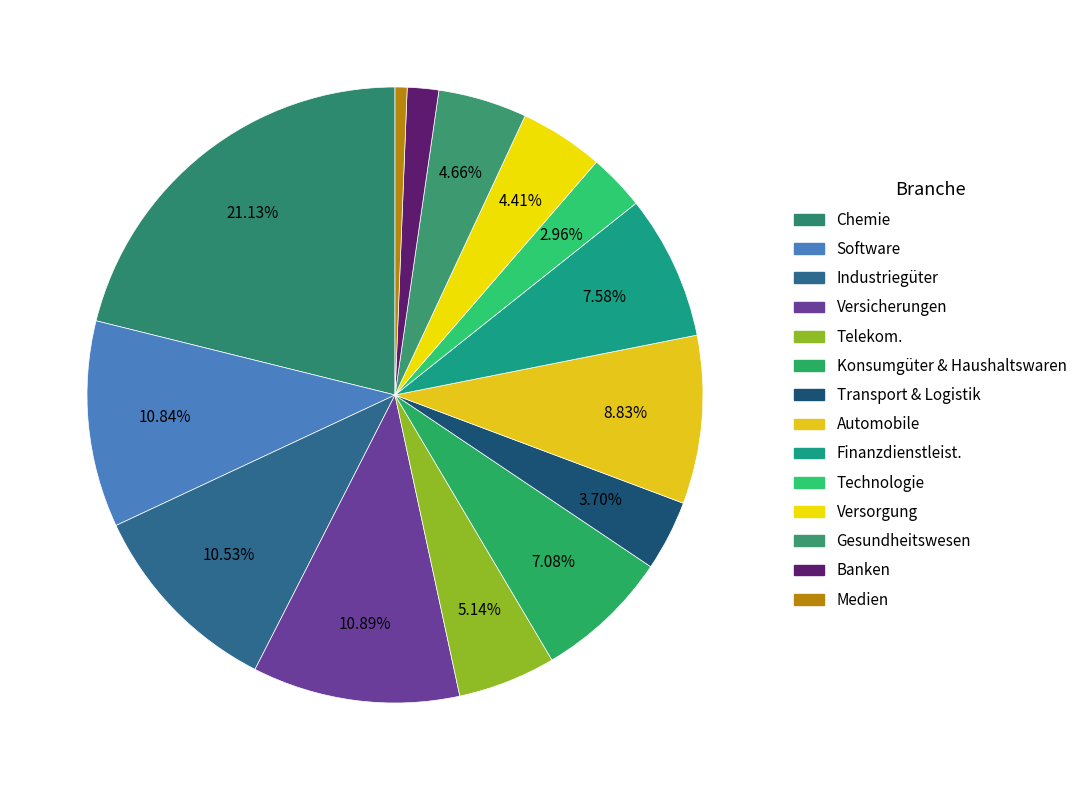

How much of the chart is everything except Versorgung?

95.5%